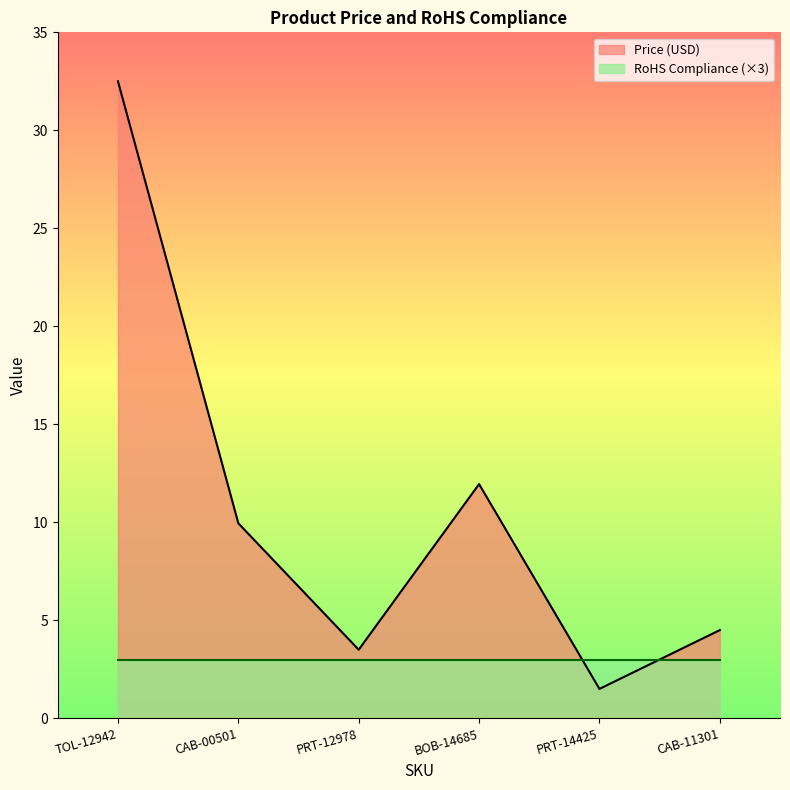

What value does the data have at CAB-11301?

4.5